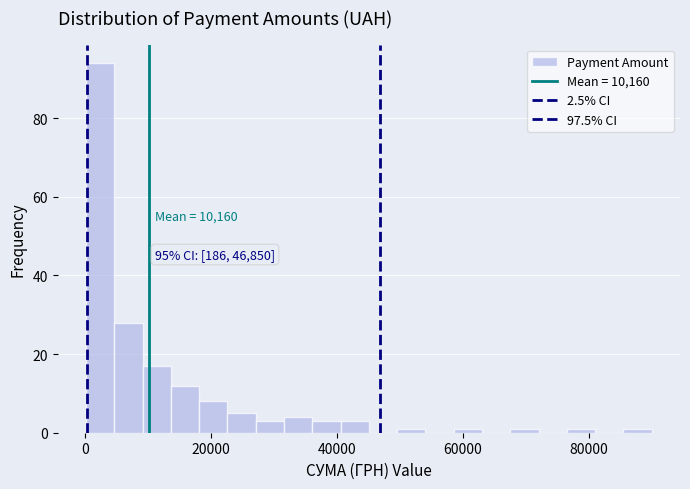

Read against the x-axis, roughly where is the centre of the tallest bar?

2000